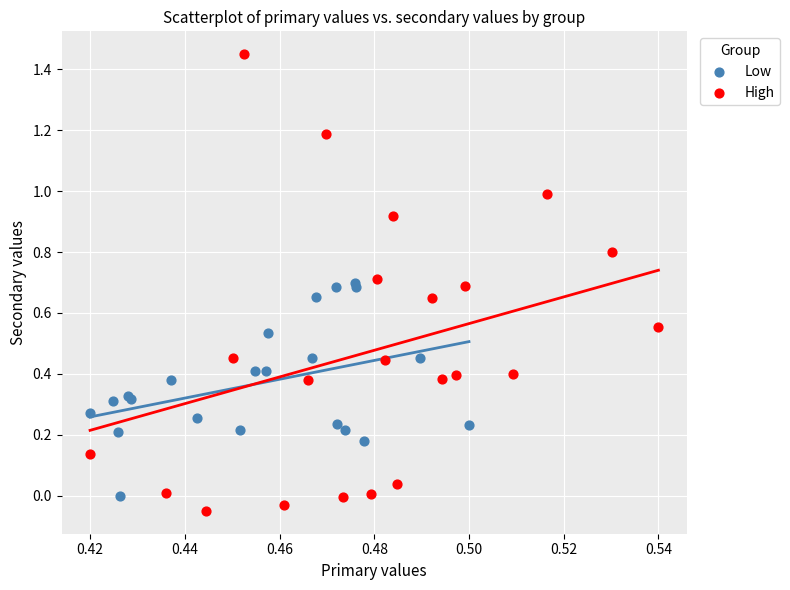

Which series contains the highest Y value?

High